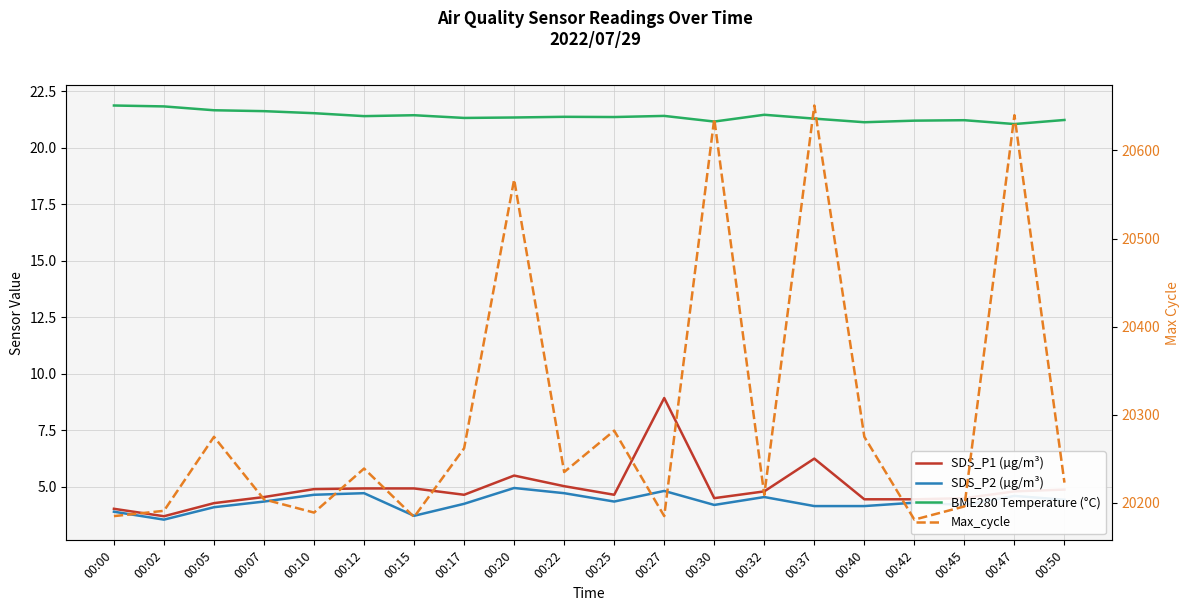

Reading right to left, what are all the values shown in this chart?

SDS_P1 (µg/m³): 4.9	4.8	4.5	4.5	4.5	6.2	4.8	4.5	8.9	4.7	5.0	5.5	4.7	4.9	4.9	4.9	4.5	4.3	3.7	4.0
SDS_P2 (µg/m³): 4.4	4.6	4.2	4.3	4.2	4.2	4.5	4.2	4.8	4.3	4.7	5.0	4.2	3.7	4.7	4.7	4.3	4.1	3.5	3.9
BME280 Temperature (°C): 21.2	21.1	21.2	21.2	21.1	21.3	21.5	21.2	21.4	21.4	21.4	21.3	21.3	21.4	21.4	21.5	21.6	21.7	21.8	21.9
Max_cycle: 20223.0	20640.0	20196.0	20181.0	20275.0	20651.0	20209.0	20636.0	20185.0	20282.0	20235.0	20567.0	20262.0	20184.0	20239.0	20189.0	20204.0	20275.0	20191.0	20185.0